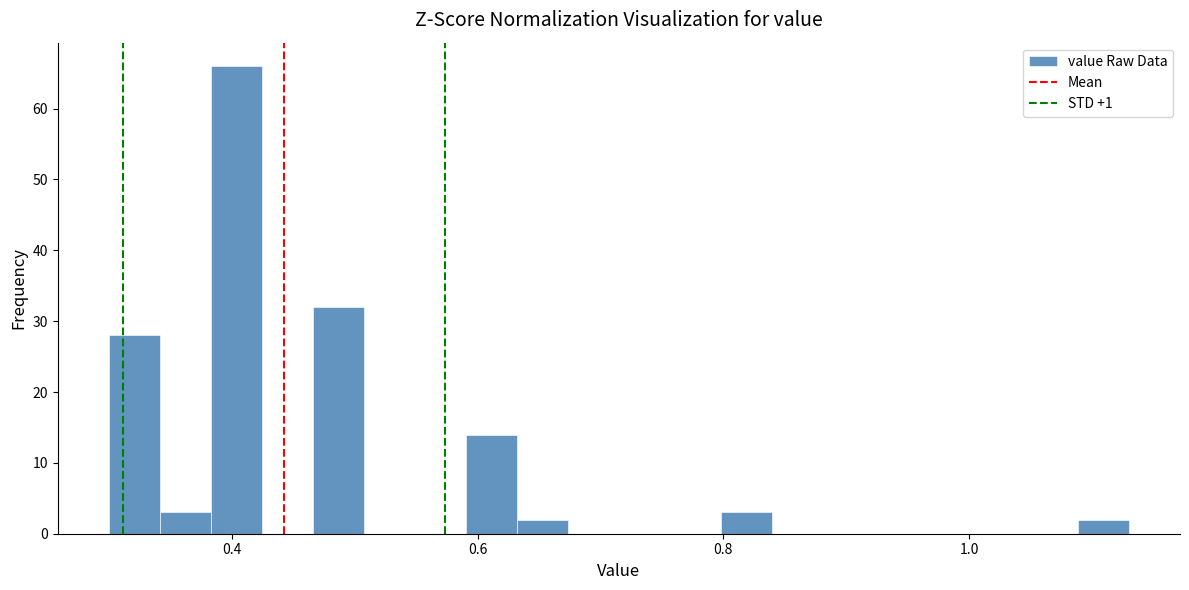

Around what value on the x-axis is the tallest bar? Give the approximate position of its centre, as read against the axis.

0.40